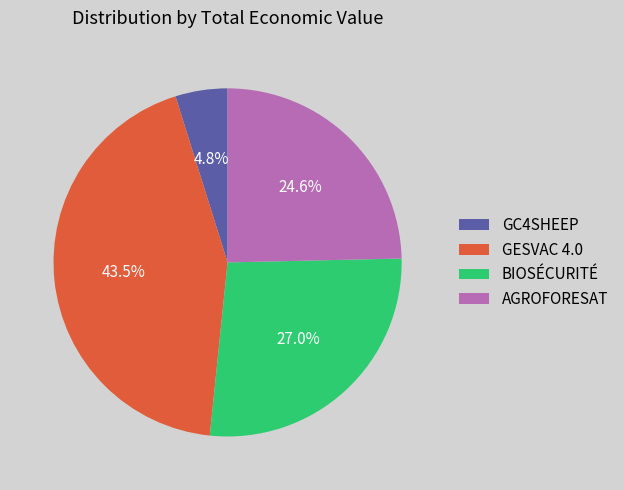

Which has a higher value, GESVAC 4.0 or GC4SHEEP?

GESVAC 4.0